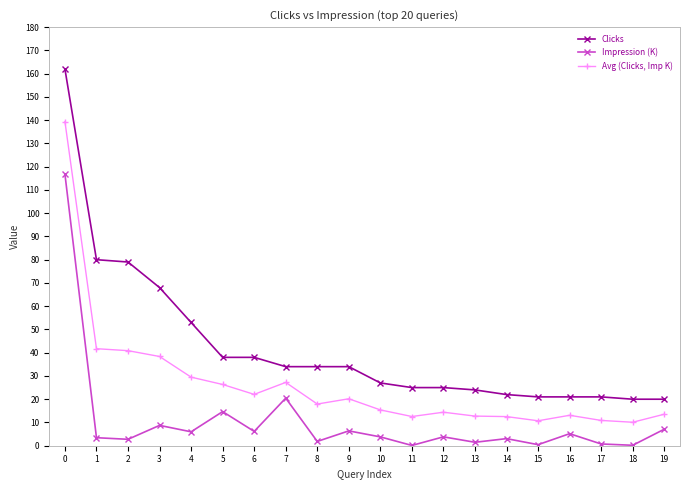

Does the chart have visible grid lines?

No